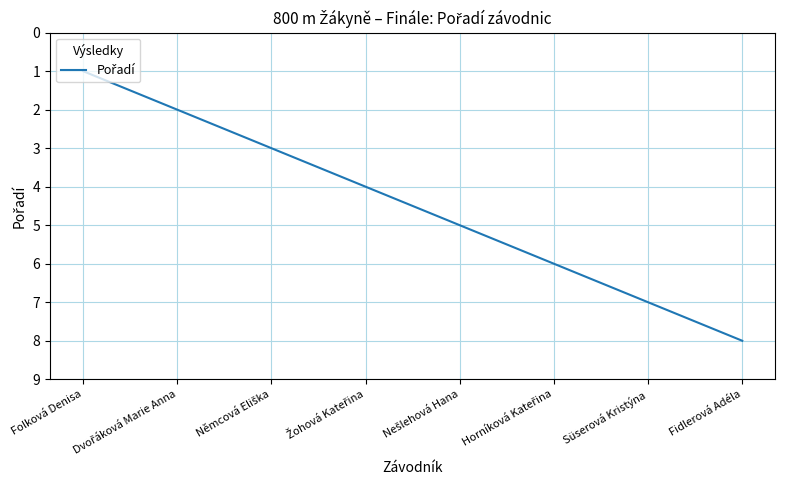

What value does the data have at Fidlerová Adéla?

8